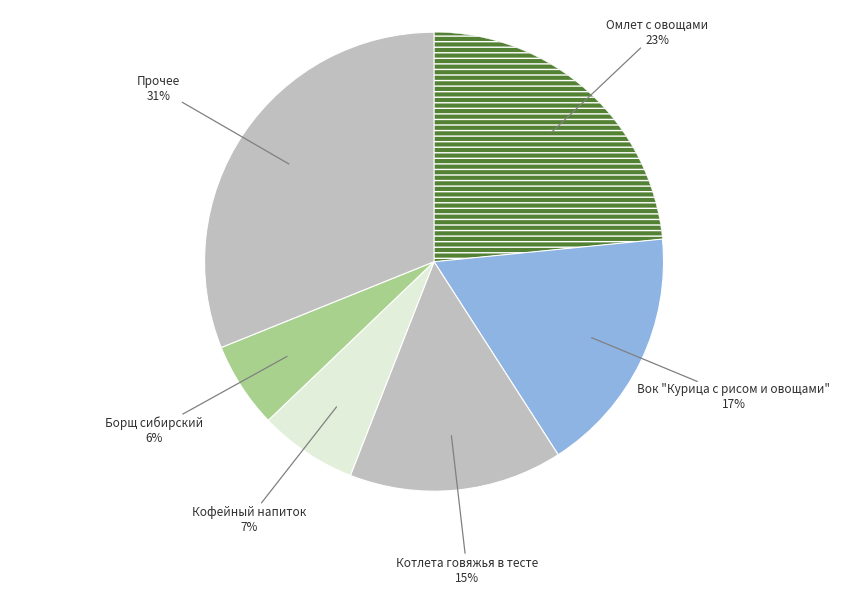

Which category has the smallest portion of the pie?

Борщ сибирский